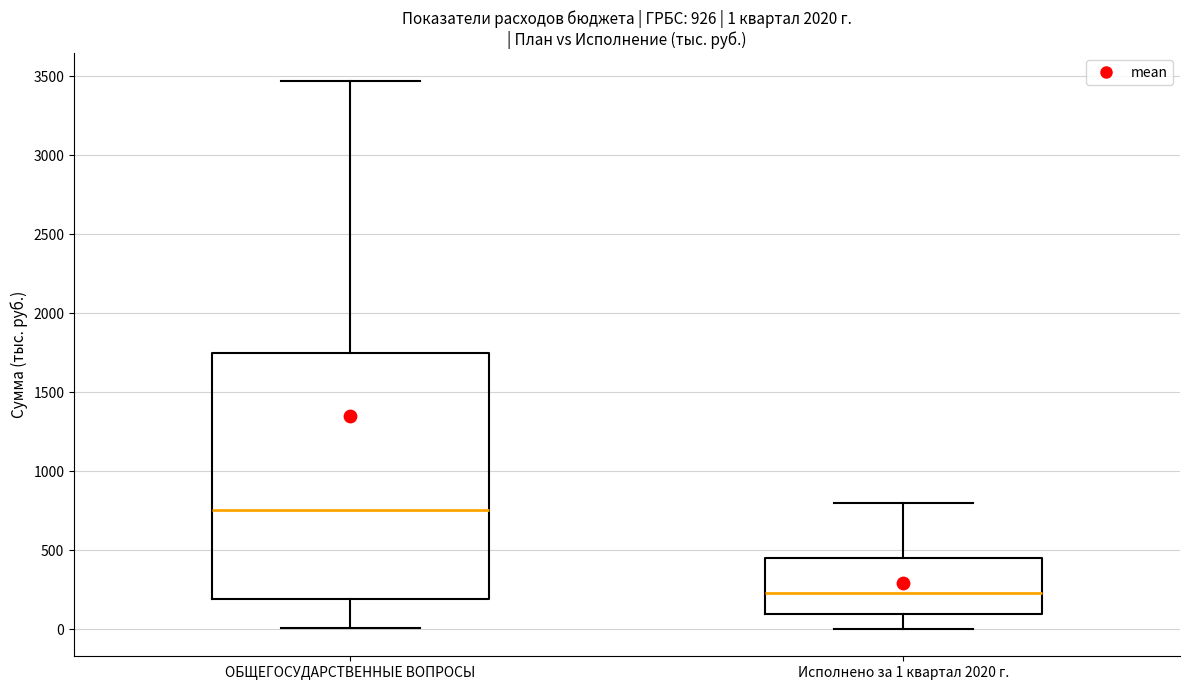

Which box's median line is the highest?

ОБЩЕГОСУДАРСТВЕННЫЕ ВОПРОСЫ